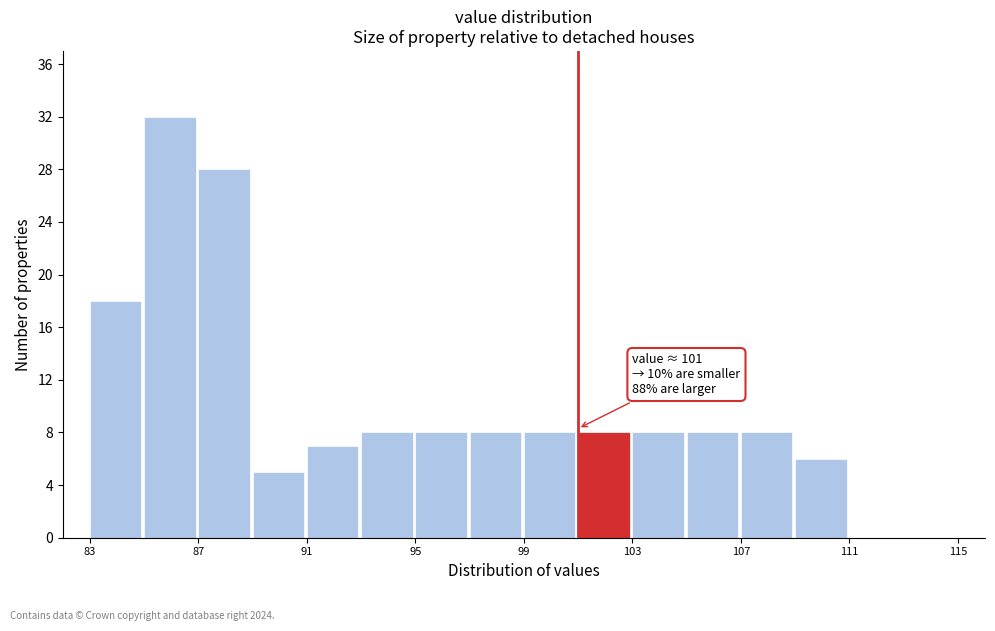

Which range on the x-axis has the tallest bar?

85 to 87